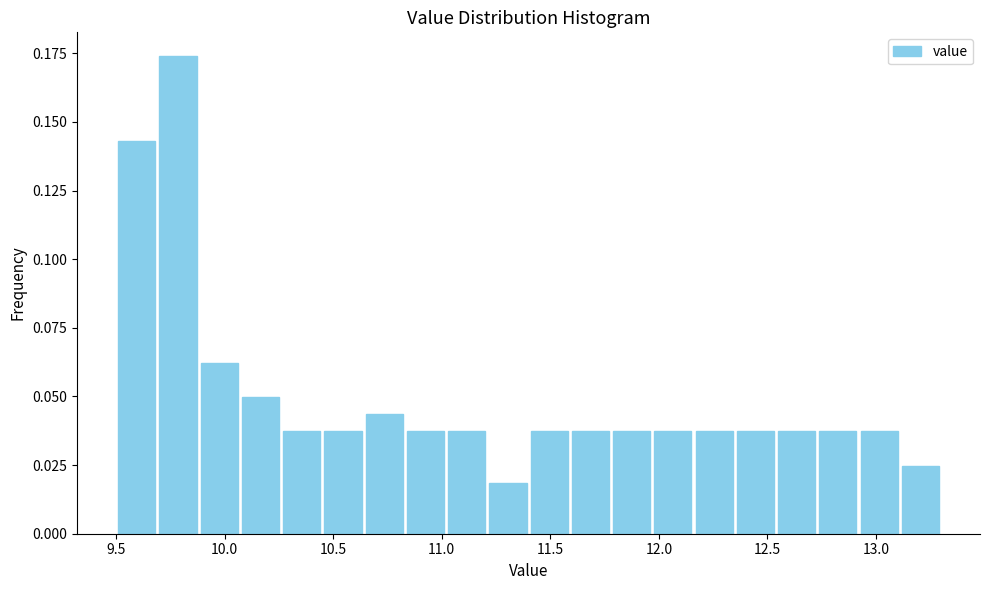

Around what value on the x-axis is the tallest bar? Give the approximate position of its centre, as read against the axis.

9.80